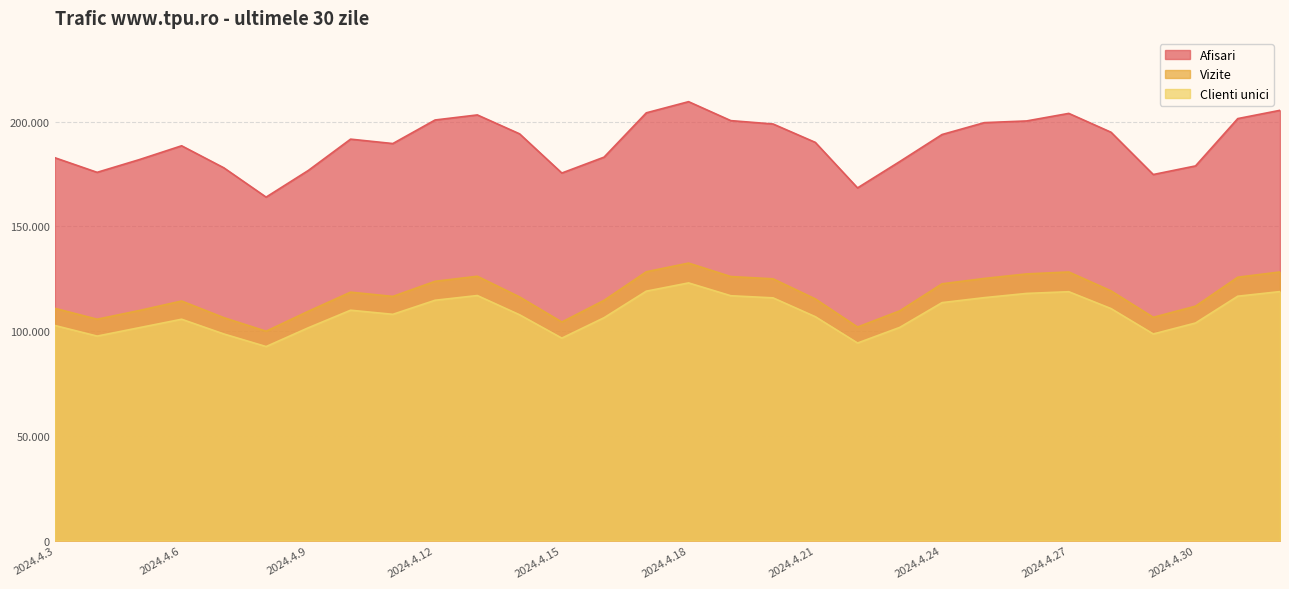

At which label does Clienti unici first exceed 108016?

2024.4.10